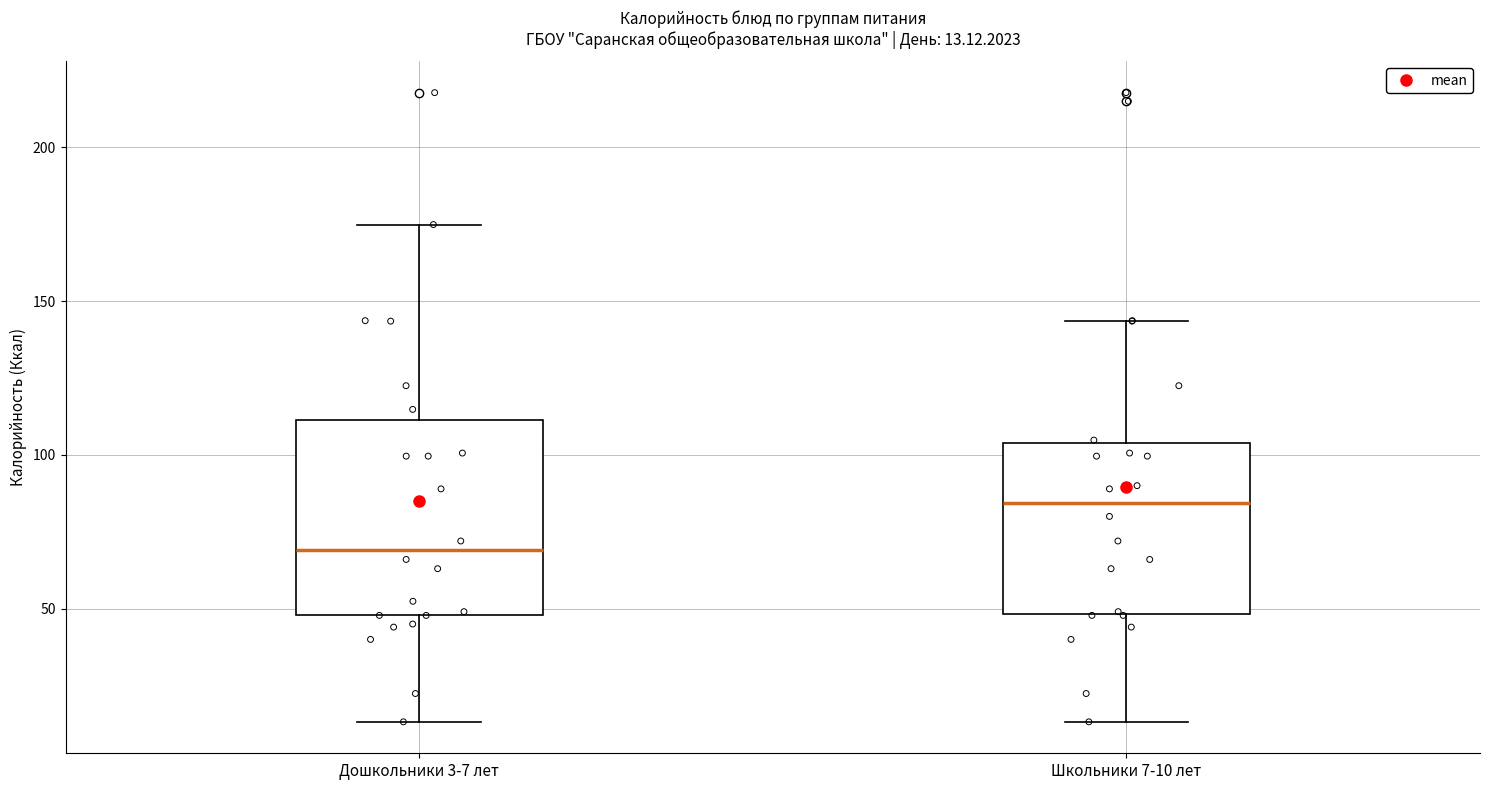

Which box's median line is the highest?

Школьники 7-10 лет